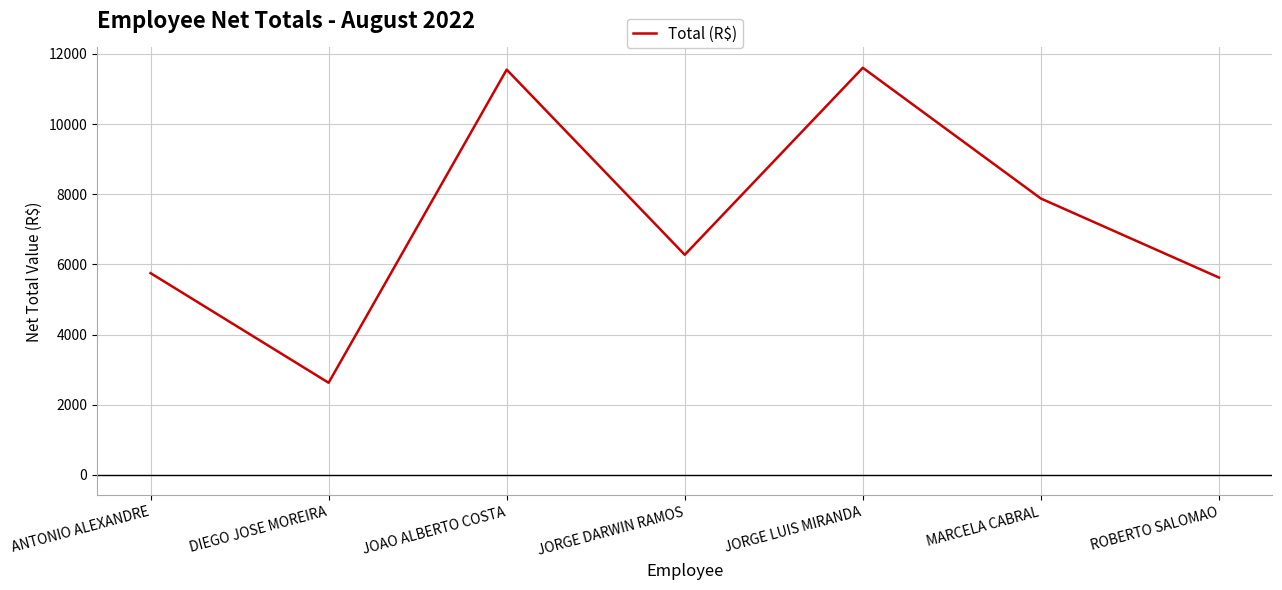

How many categories are shown in the chart?

7